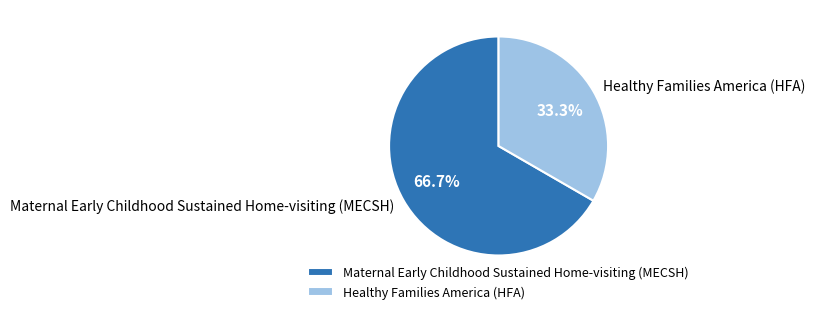

What percentage do Healthy Families America (HFA) and Maternal Early Childhood Sustained Home-visiting (MECSH) together represent?

100.0%